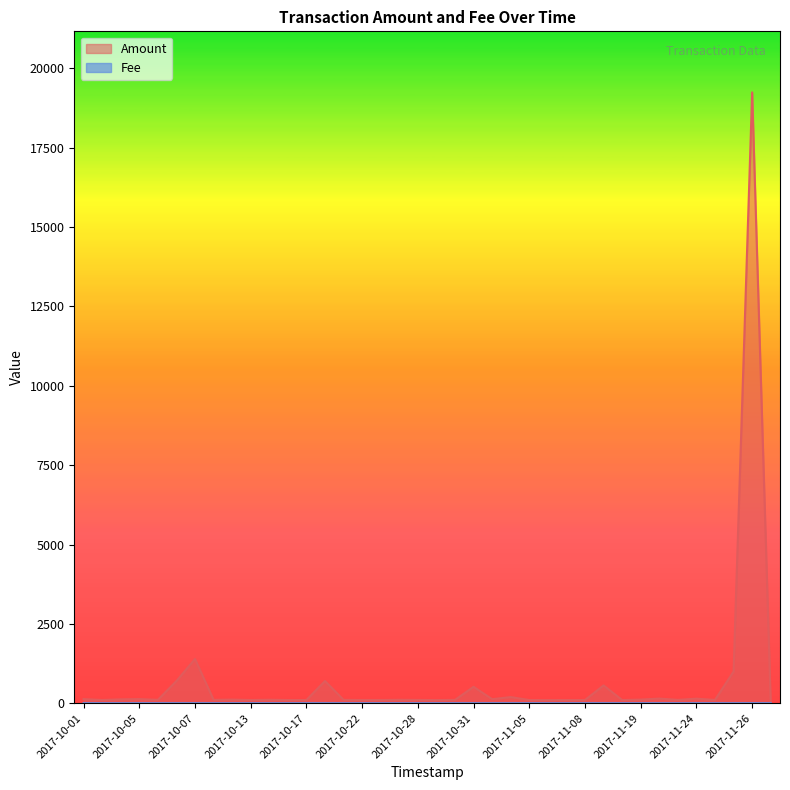

What is the label of the 37th point from the right?

2017-10-02